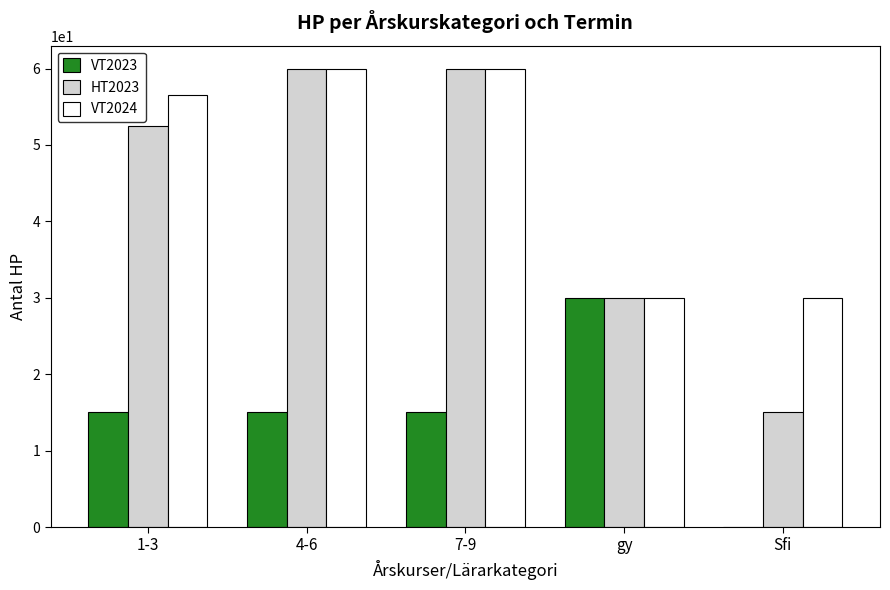

The value of VT2024 at 4-6 is 32.3. True or false?

False